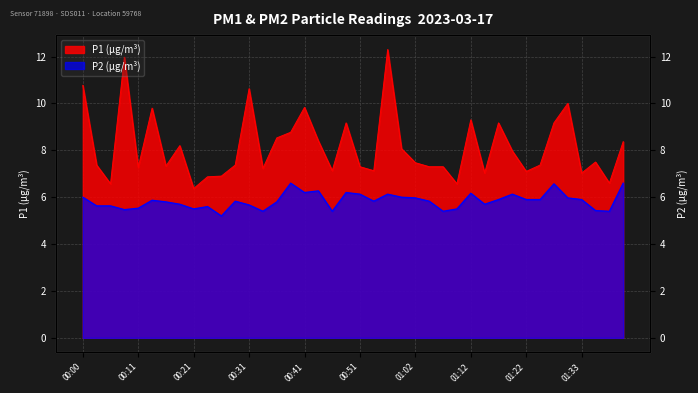

What is the approximate value of P2 at 00:23?

5.6